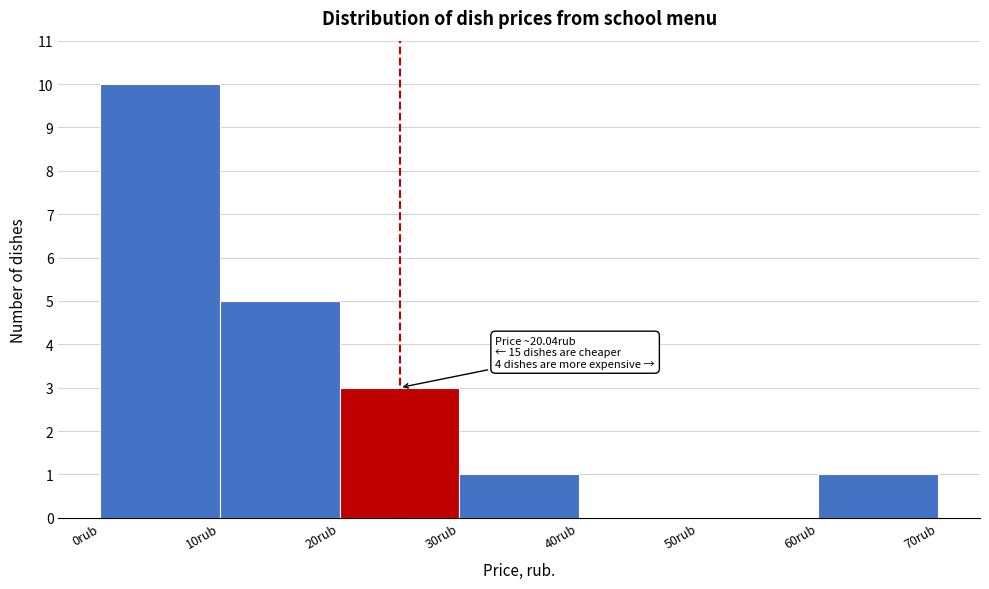

Which range on the x-axis has the tallest bar?

0 to 10